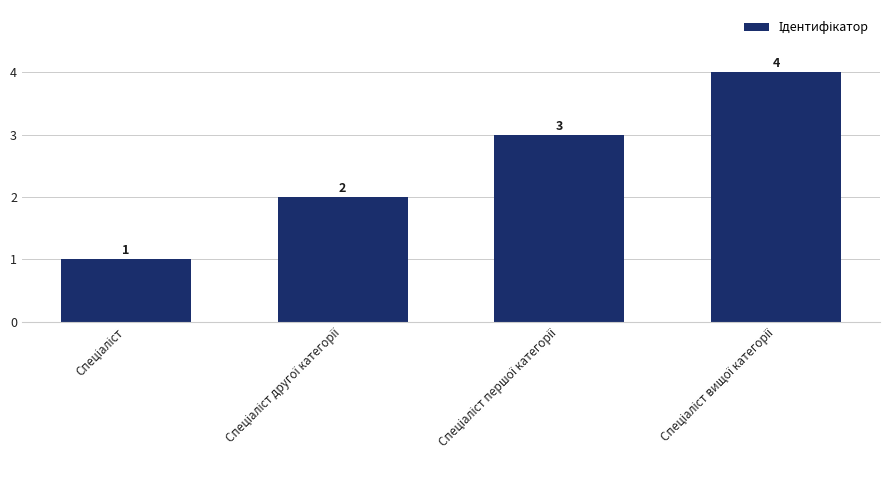

What is the sum of all values?

10